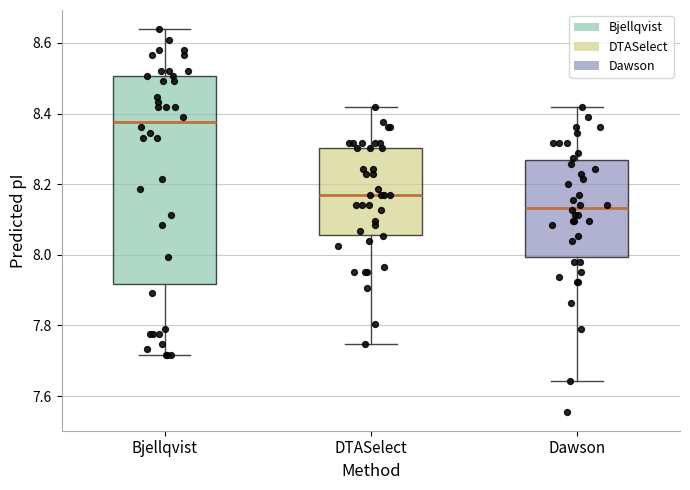

Where is the upper edge of the box for Bjellqvist on the y-axis? The values are not printed on the chart, so give them approximately, as read against the axis.

8.50